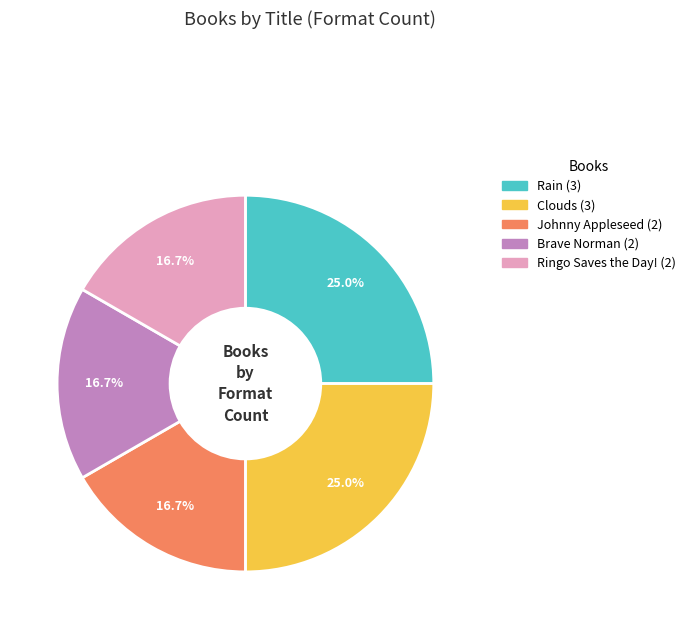

To the nearest percent, what portion does Ringo Saves the Day! represent?

17%